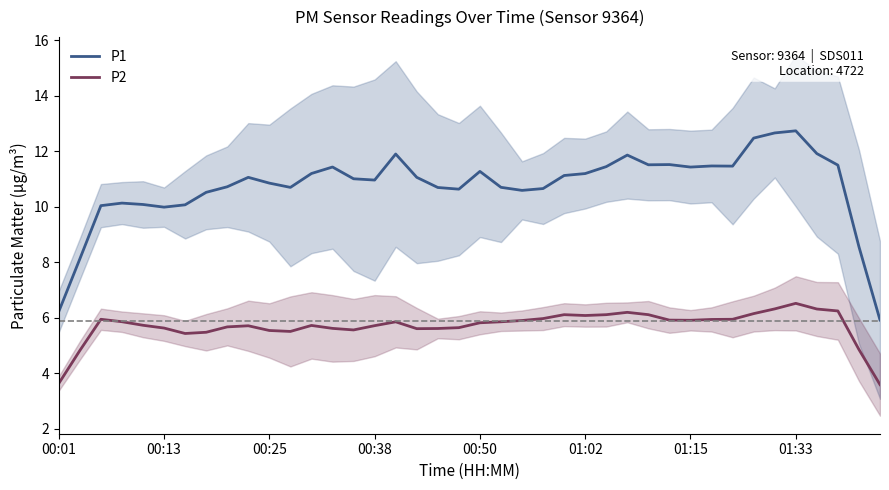

What is the difference between the P1 values at 33 and 34?

0.2